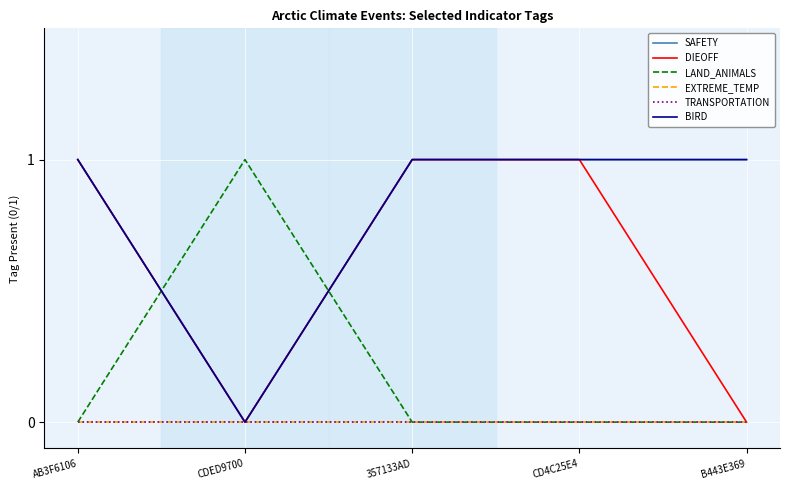

At which label does TRANSPORTATION reach its minimum?

AB3F6106